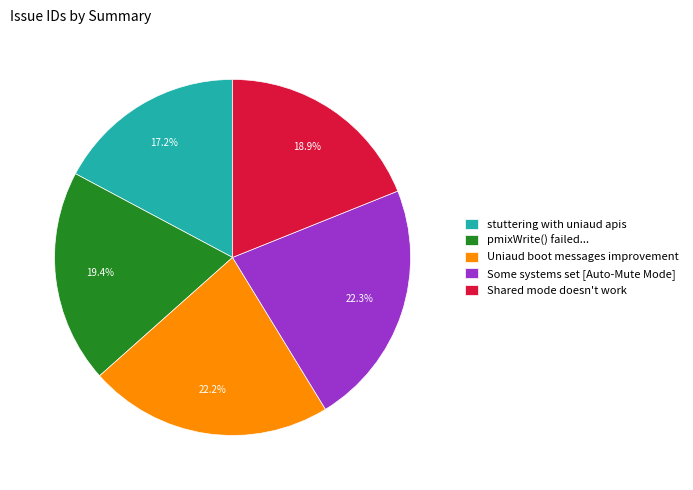

What is the ratio of the value at Some systems set [Auto-Mute Mode] to the value at Shared mode doesn't work?

1.2